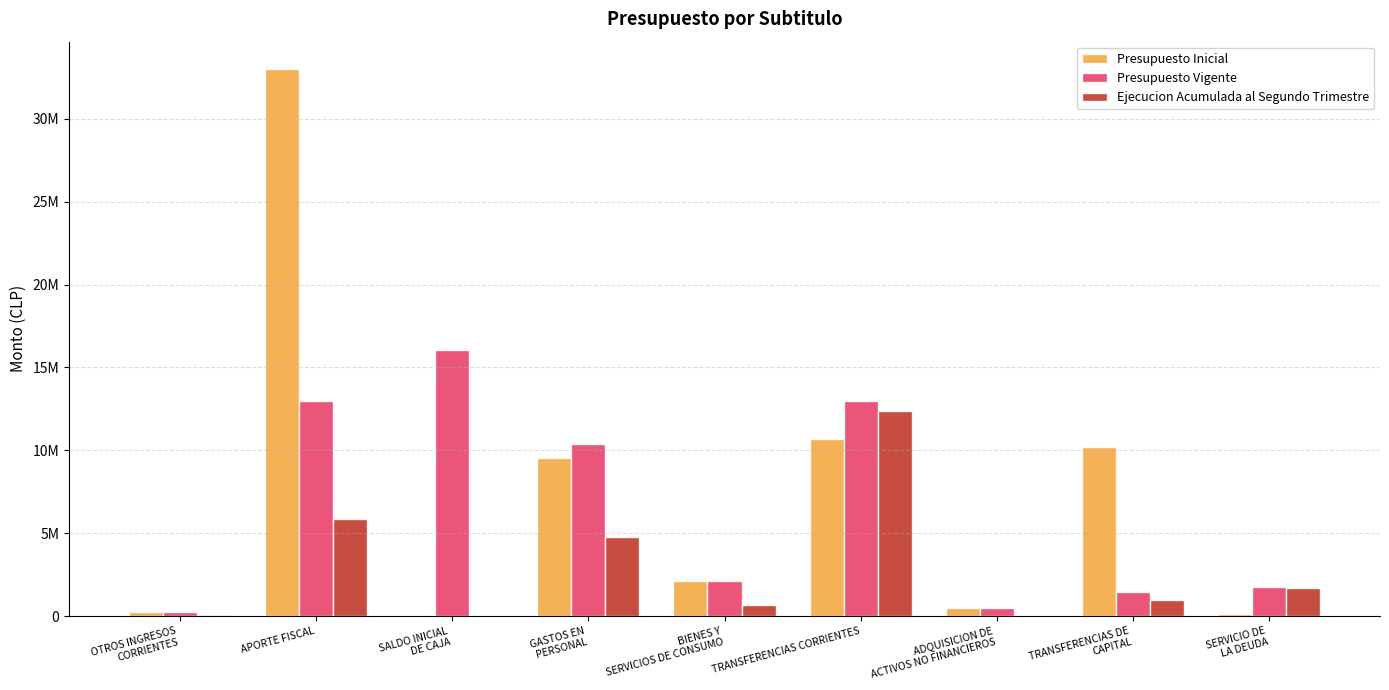

What are all the series names shown in the legend?

Presupuesto Inicial, Presupuesto Vigente, Ejecucion Acumulada al Segundo Trimestre